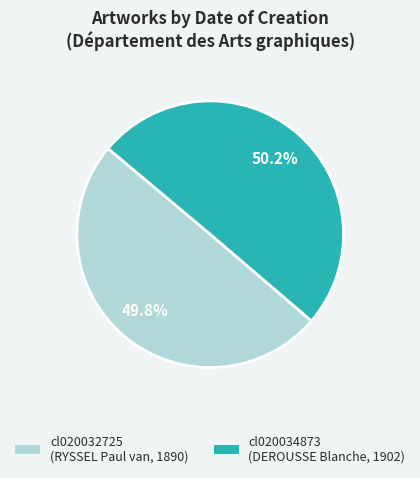

How many slices are in this pie chart?

2